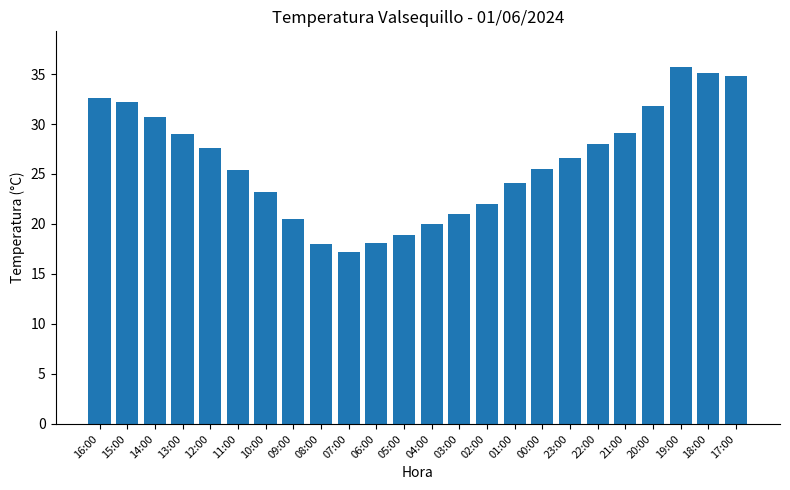

How many bars are there in total?

24